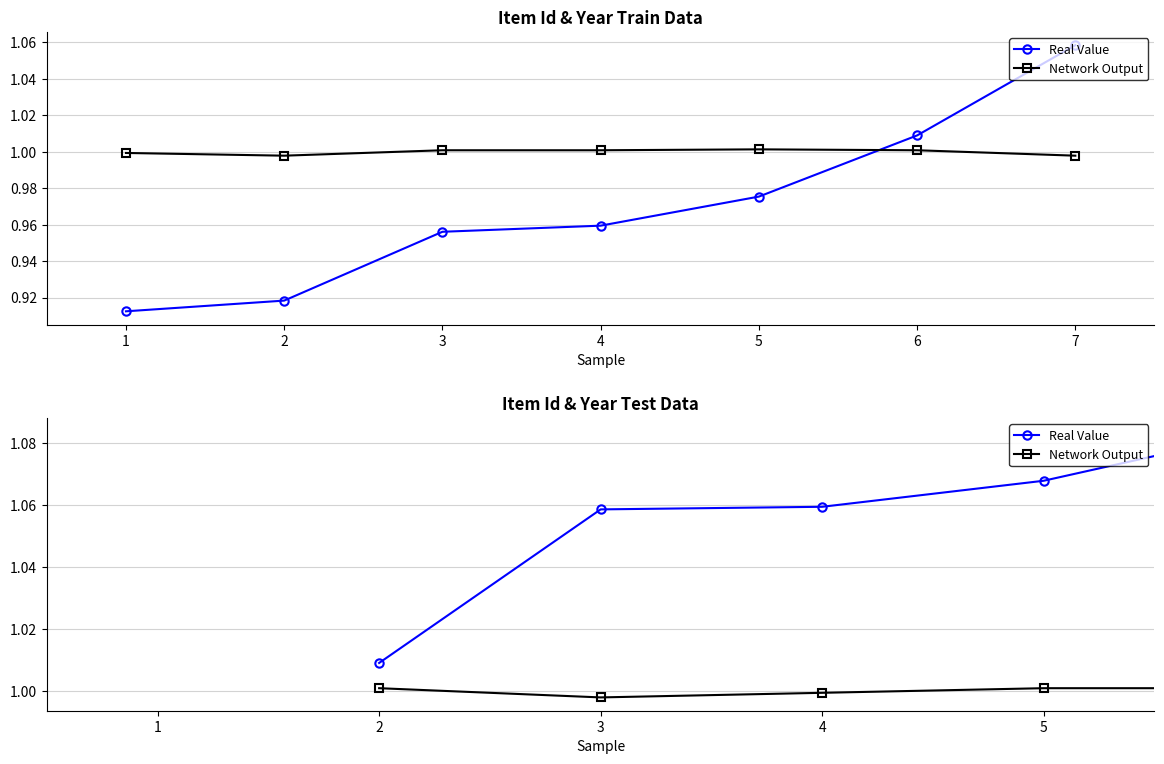

What is the difference between the highest and lowest values at 3?

0.1